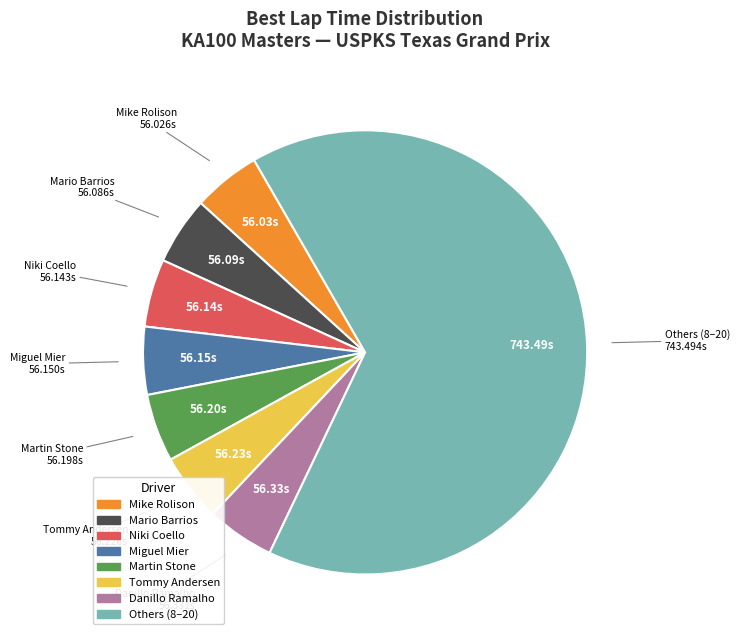

Does any single category account for the majority?

Yes